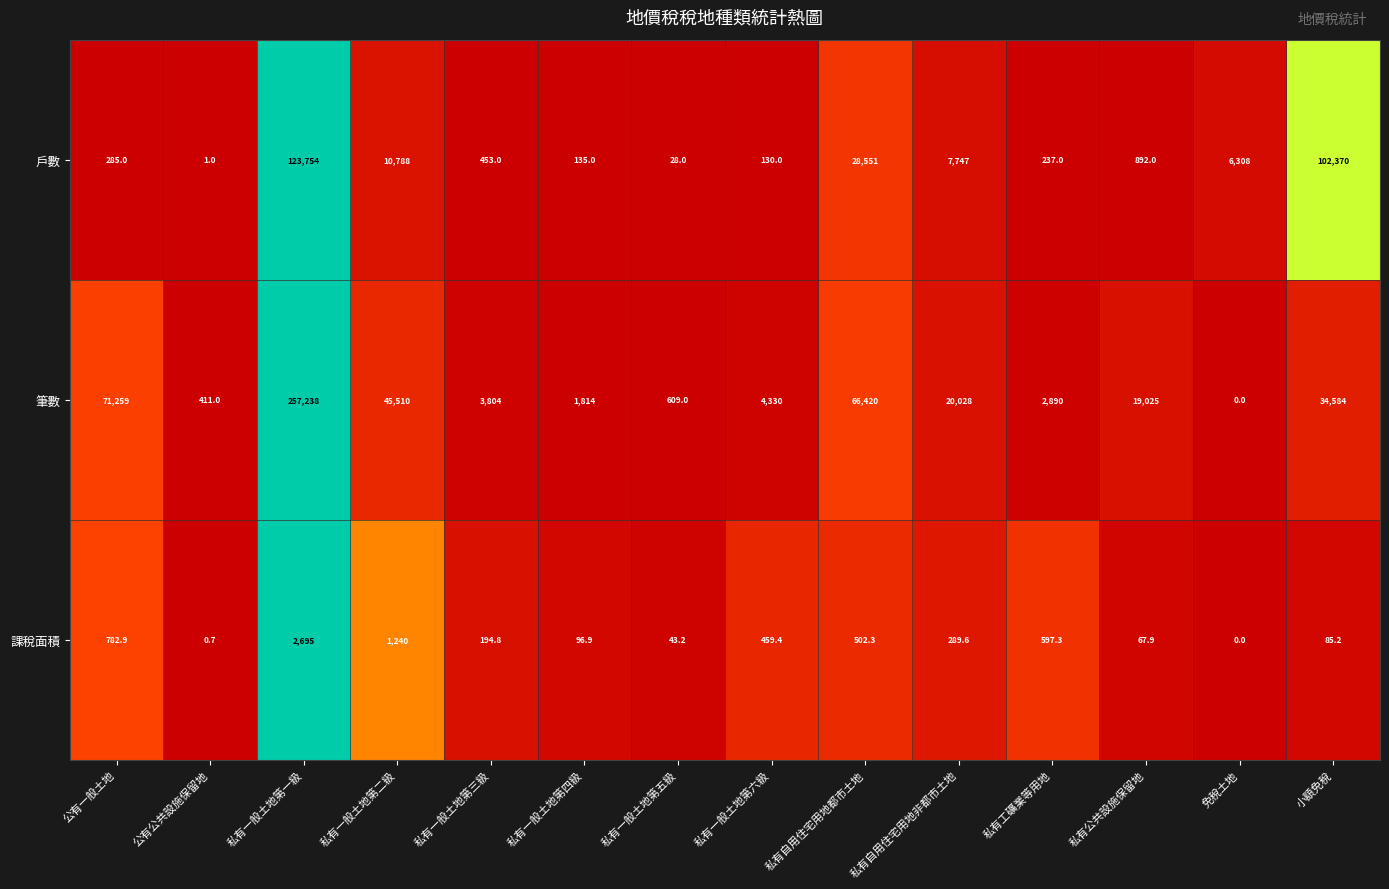

What is the average value of the 戶數 series?

20119.9